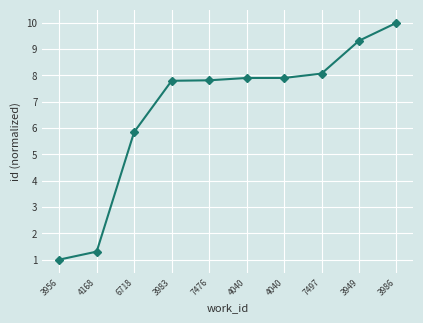

At which label does the data first exceed 7?

3983